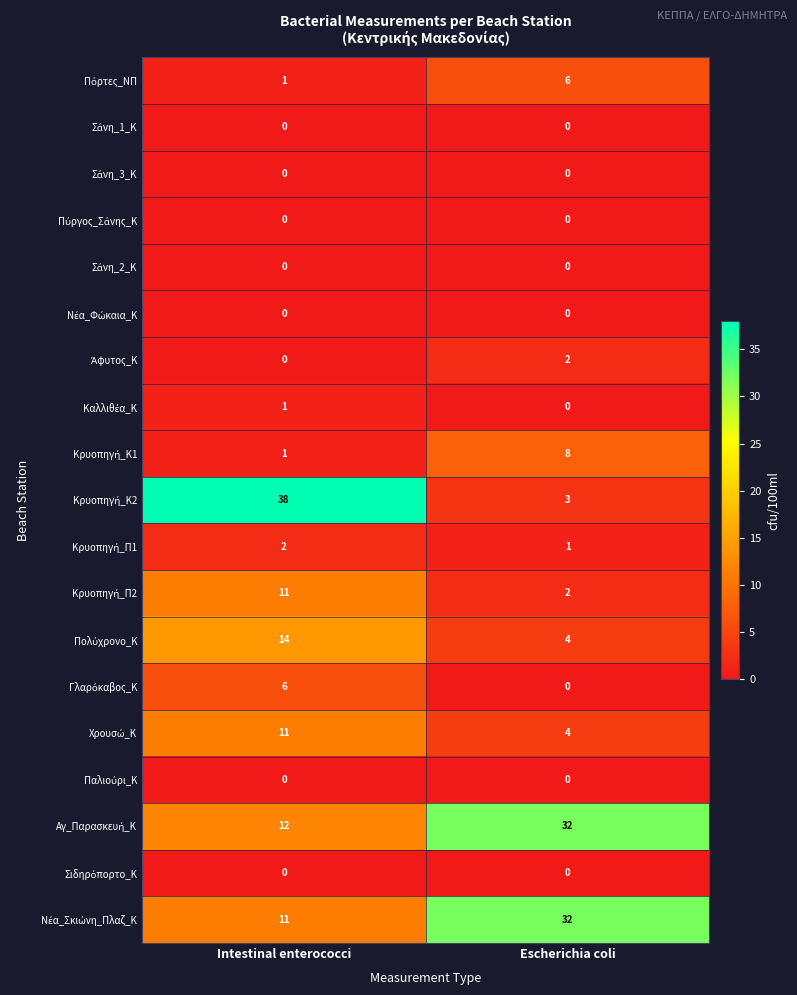

Count the number of categories in the chart.

2